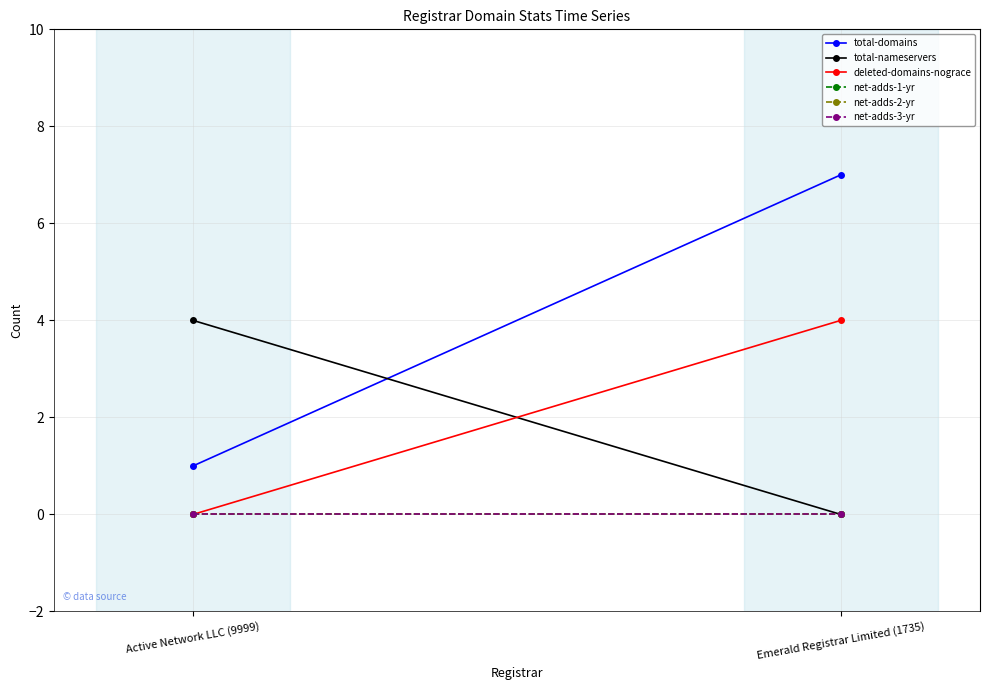

What is the label of the 2nd point from the left?

Emerald Registrar Limited (1735)